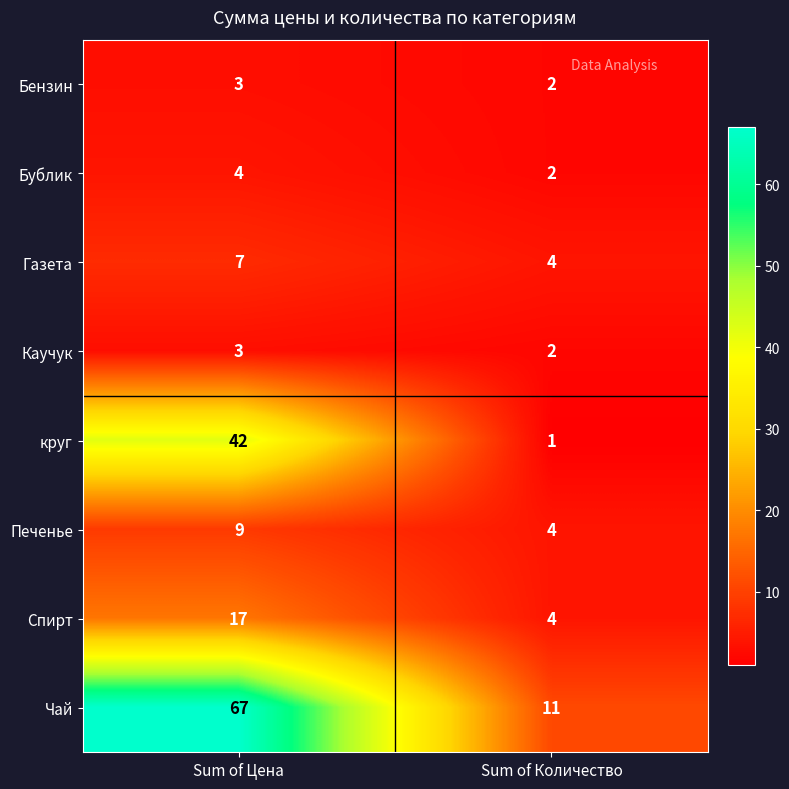

At which category does the chart reach its minimum across all series?

Sum of Количество